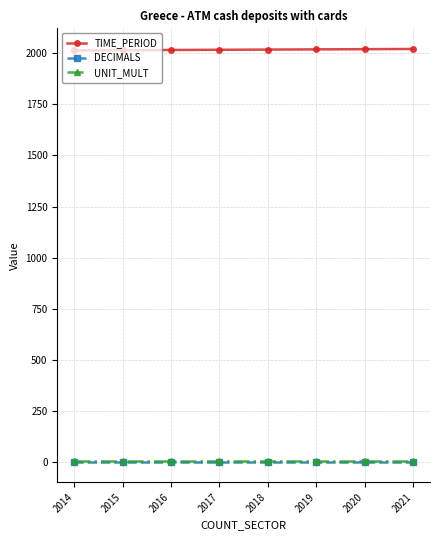

Which series has the largest total across all categories?

TIME_PERIOD